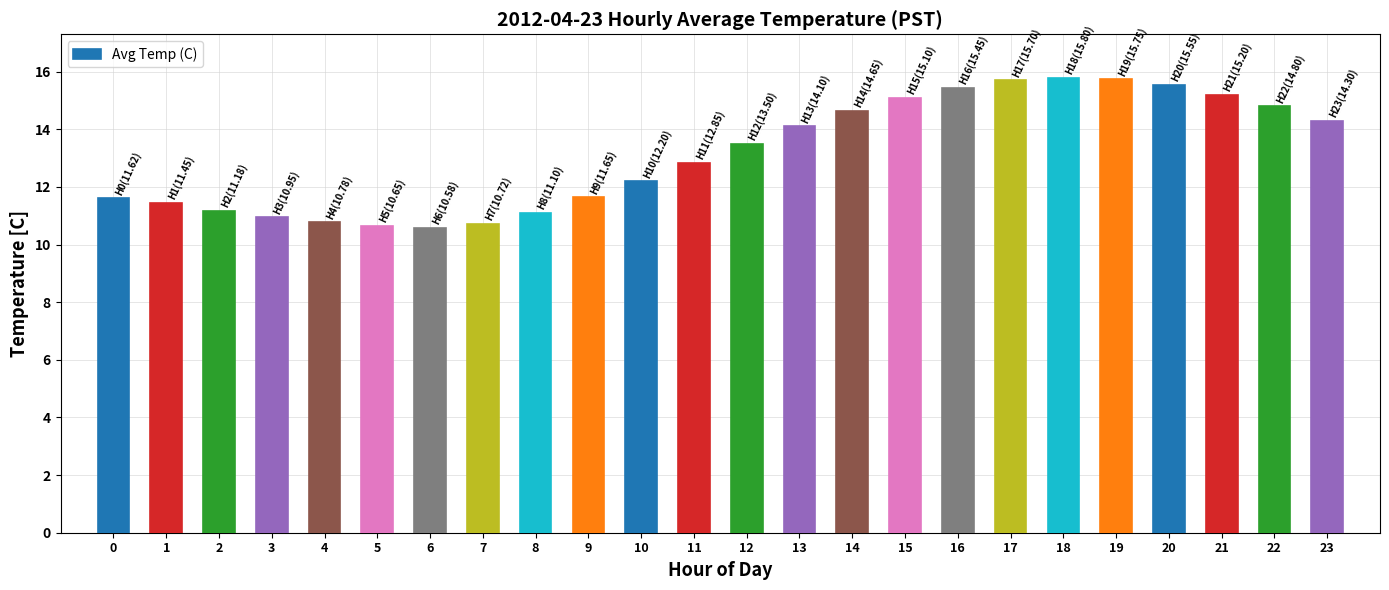

What is the sum of all values?

315.6